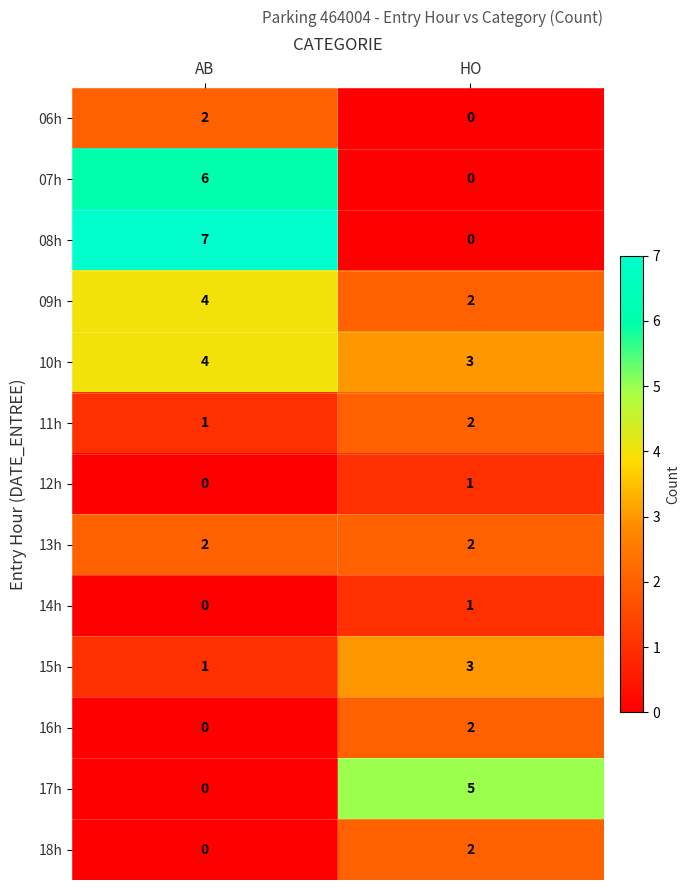

At how many categories does at least one series exceed 6?

1